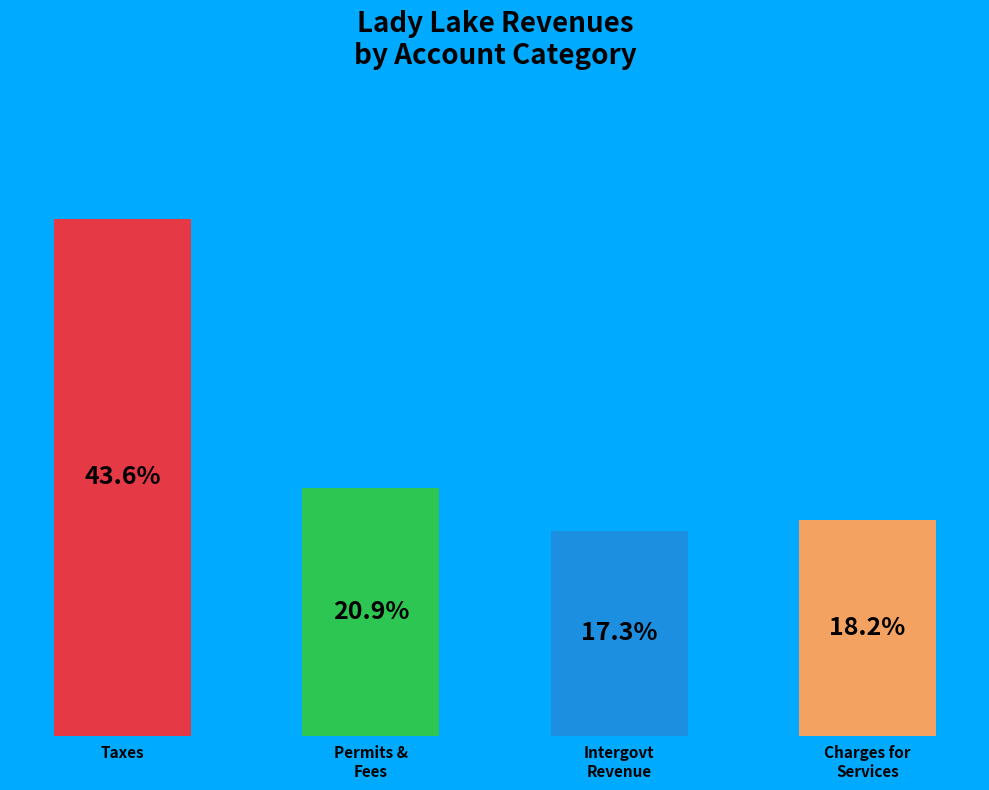

Which slice is the largest?

Taxes